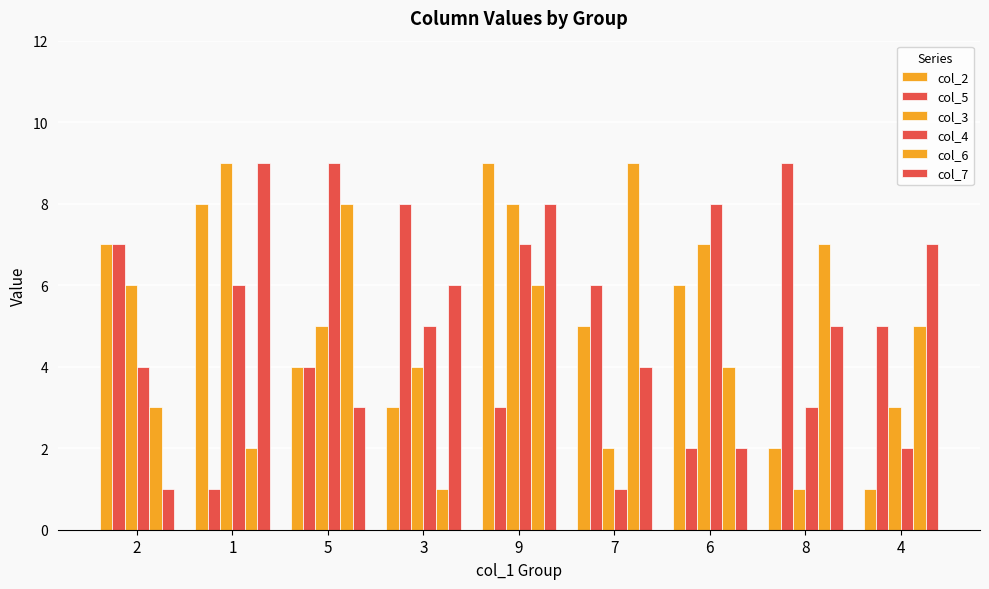

Reading left to right, extract all data points from this chart.

col_2: 2=7	1=8	5=4	3=3	9=9	7=5	6=6	8=2	4=1
col_5: 2=7	1=1	5=4	3=8	9=3	7=6	6=2	8=9	4=5
col_3: 2=6	1=9	5=5	3=4	9=8	7=2	6=7	8=1	4=3
col_4: 2=4	1=6	5=9	3=5	9=7	7=1	6=8	8=3	4=2
col_6: 2=3	1=2	5=8	3=1	9=6	7=9	6=4	8=7	4=5
col_7: 2=1	1=9	5=3	3=6	9=8	7=4	6=2	8=5	4=7